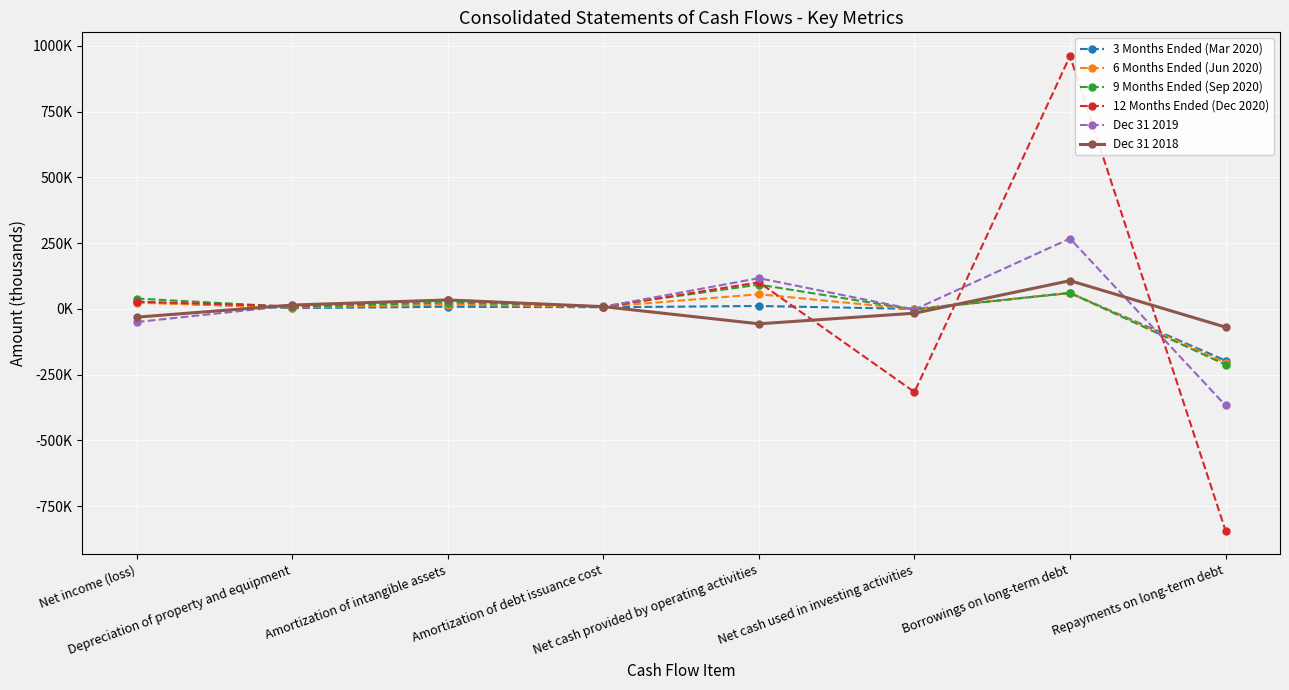

What is the label of the 3rd point from the right?

Net cash used in investing activities